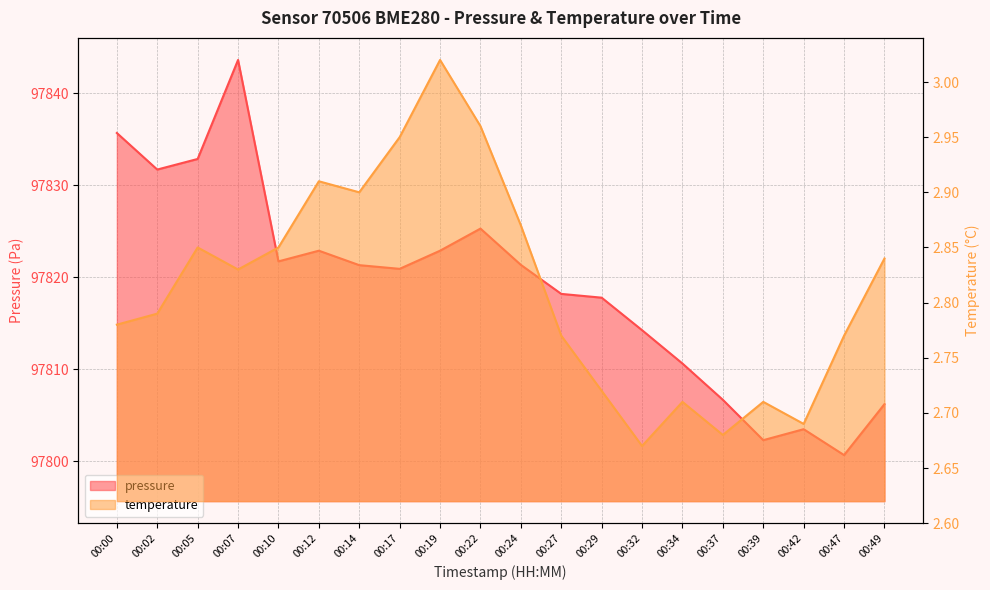

What is the difference between the maximum and second lowest values in the pressure series?

41.3